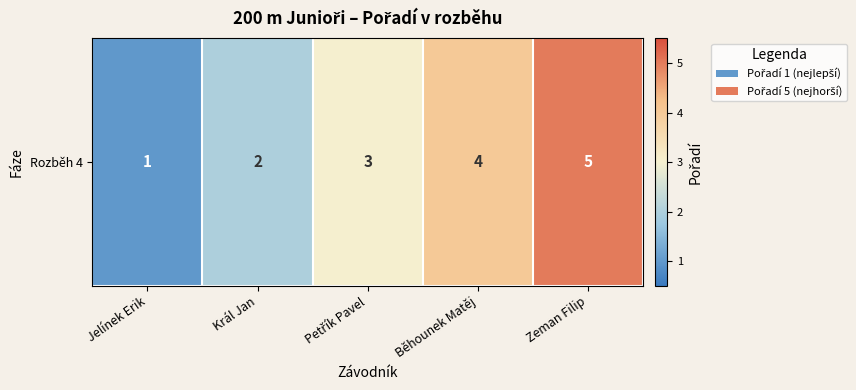

List the labels in order of value, largest first.

Zeman Filip, Běhounek Matěj, Petřík Pavel, Král Jan, Jelínek Erik